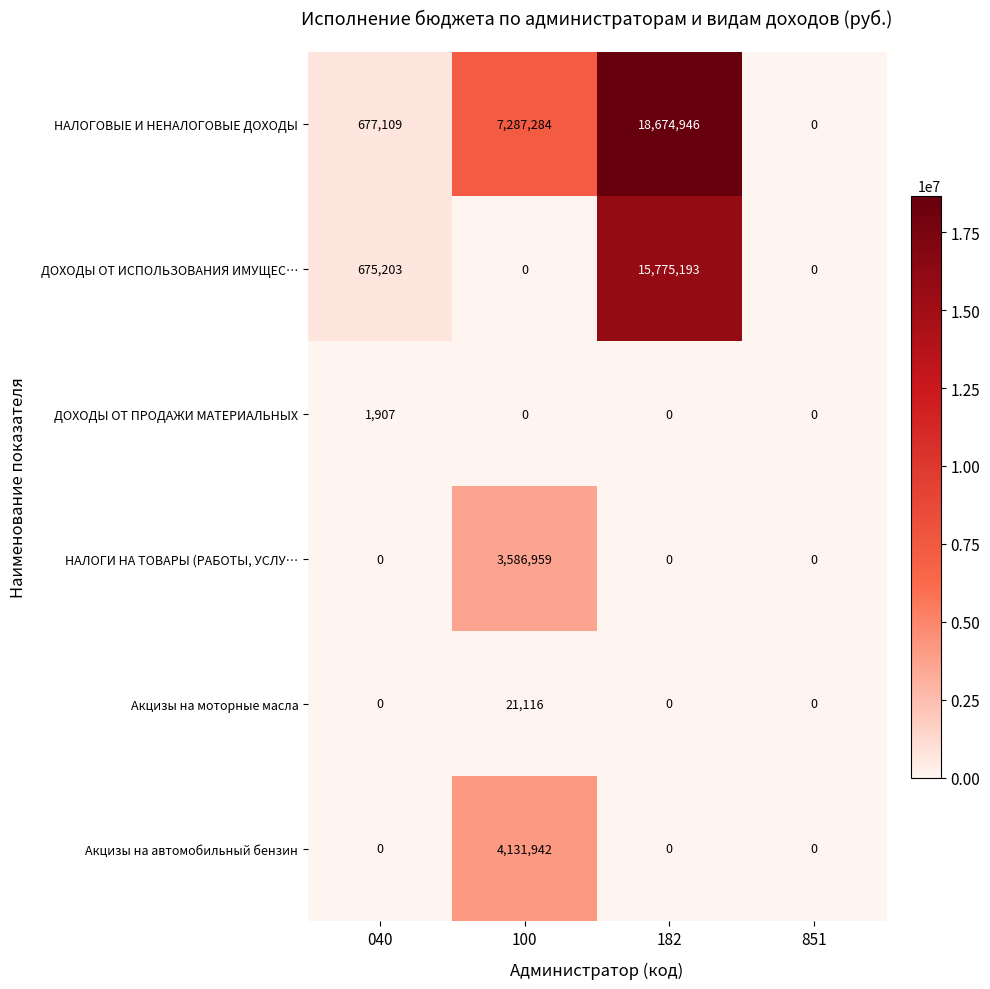

Which series has the widest spread of values?

НАЛОГОВЫЕ И НЕНАЛОГОВЫЕ ДОХОДЫ